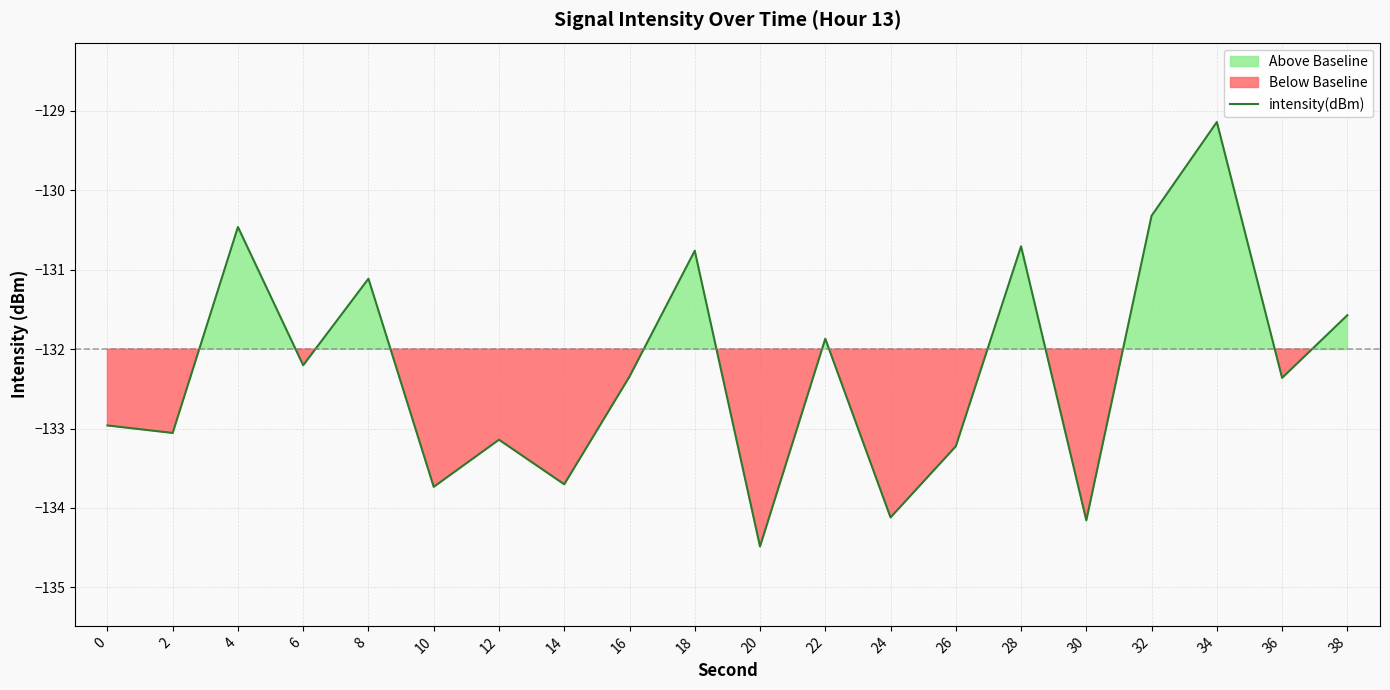

How many lines are shown in the chart?

1